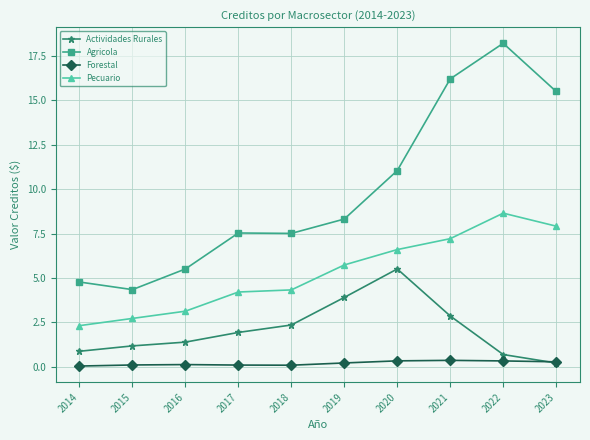

How many data points does each series have?

10